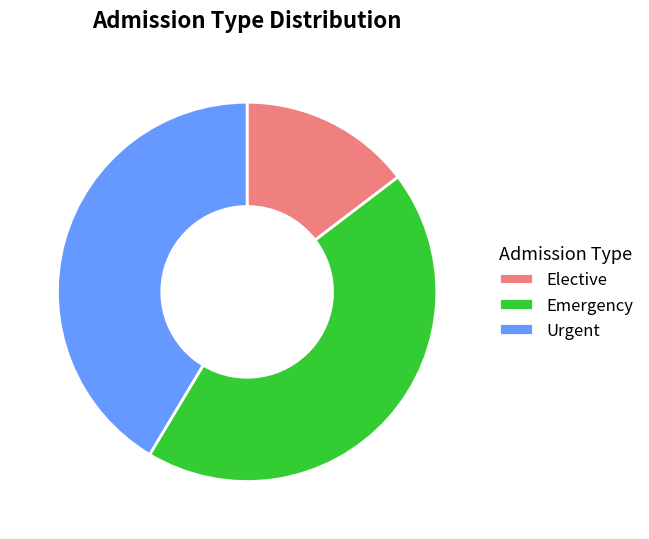

Combined, do Emergency and Elective account for over 50%?

Yes